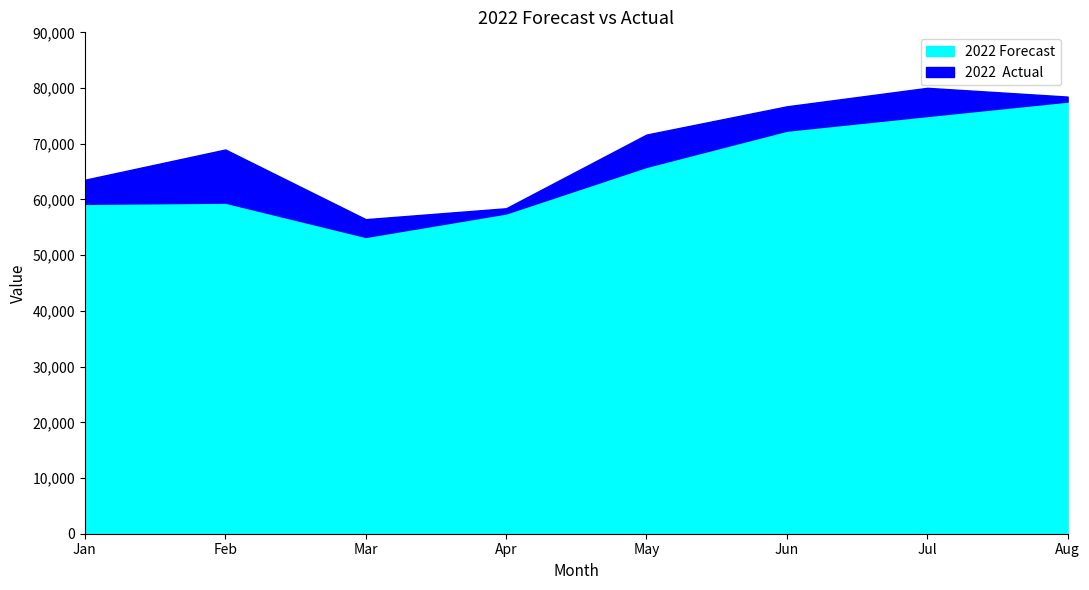

True or false: 2022  Actual and 2022 Forecast cross at least once.

False